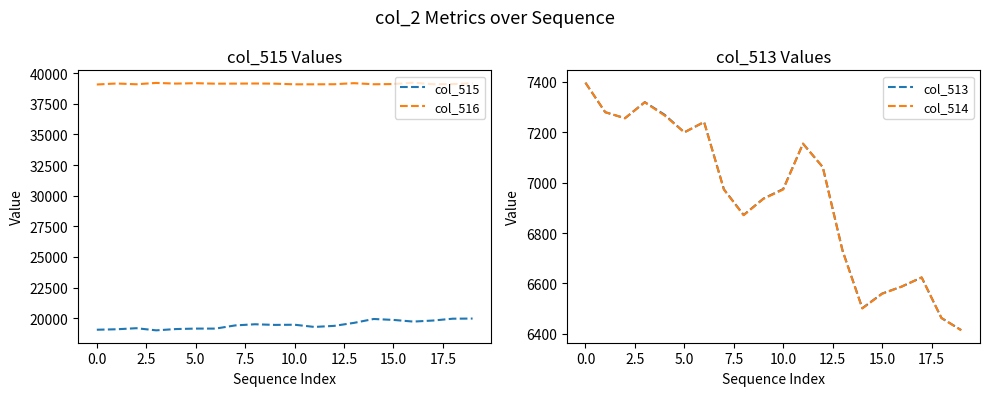

Which series changed the most between 14 and 16?

col_515